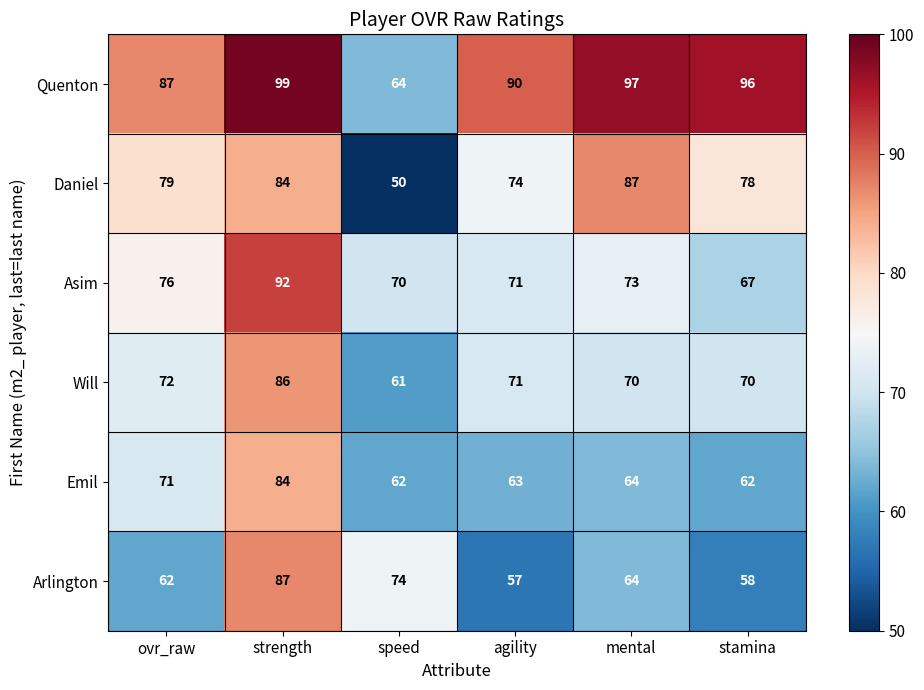

What is the sum of all Asim values?

449